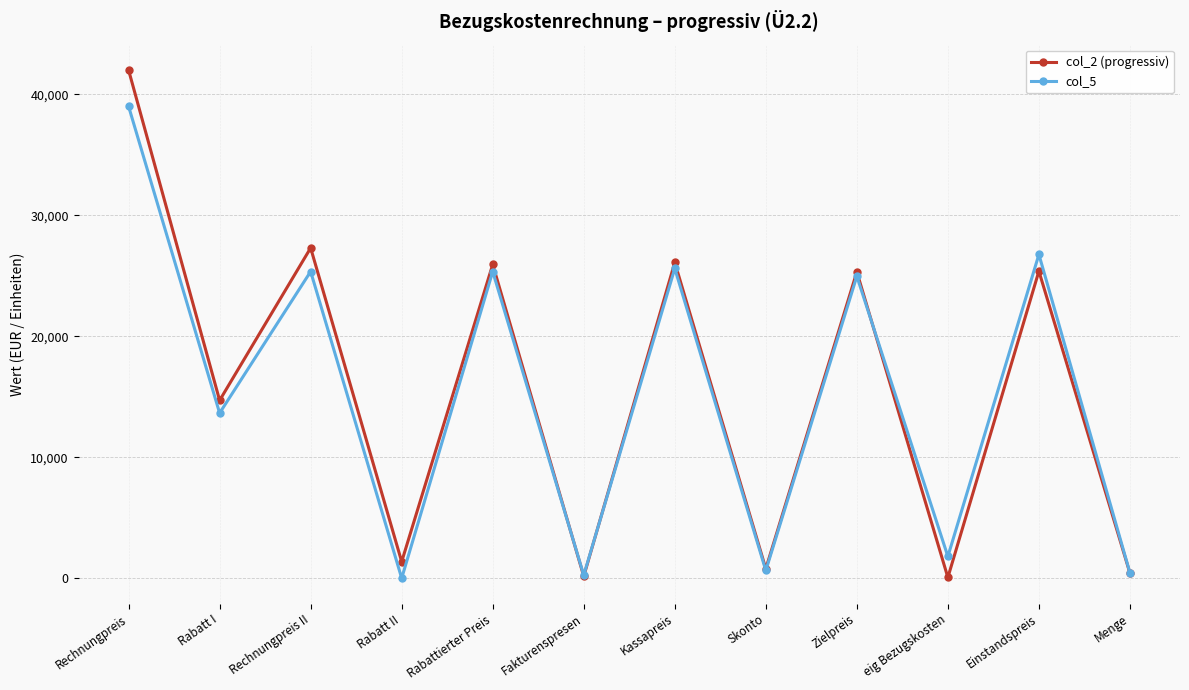

Is it true that col_2 (progressiv) equals 10252 at Einstandspreis?

False